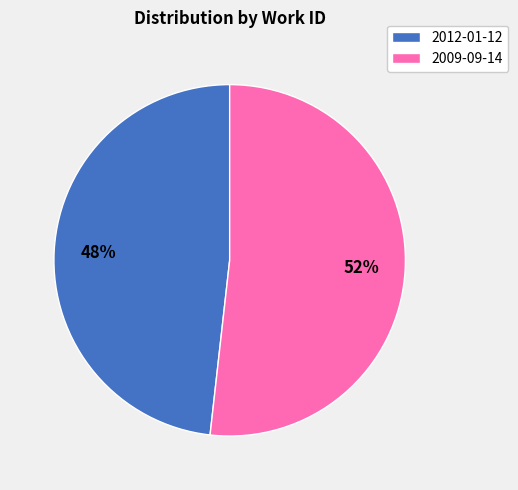

To the nearest percent, what is the difference between the 2012-01-12 and 2009-09-14 slice percentages?

4%